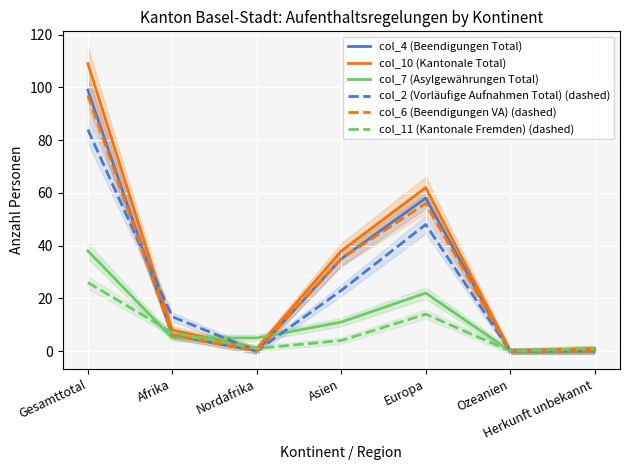

Rank the series by their maximum value, from highest to lowest.

col_10 (Kantonale Total), col_4 (Beendigungen Total), col_6 (Beendigungen VA) (dashed), col_2 (Vorläufige Aufnahmen Total) (dashed), col_7 (Asylgewährungen Total), col_11 (Kantonale Fremden) (dashed)